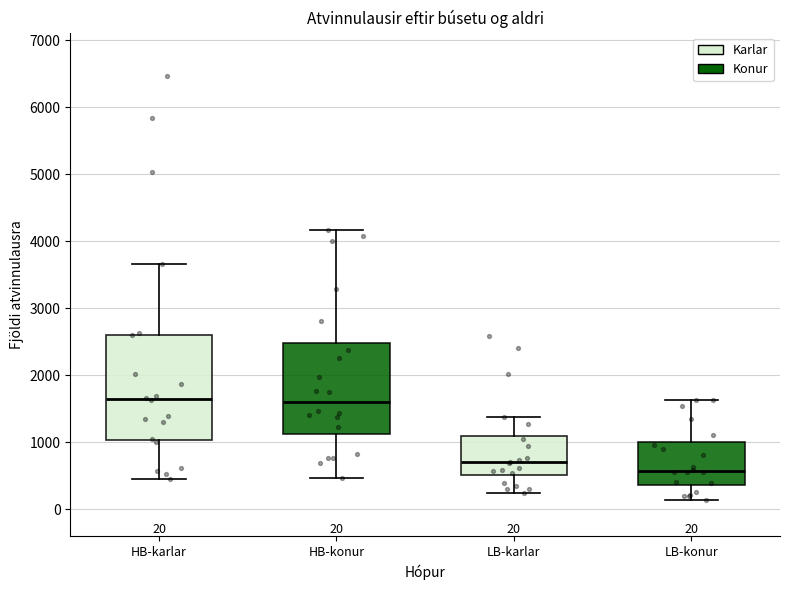

Comparing the boxes themselves (not the whiskers), which one is the tallest?

HB-karlar